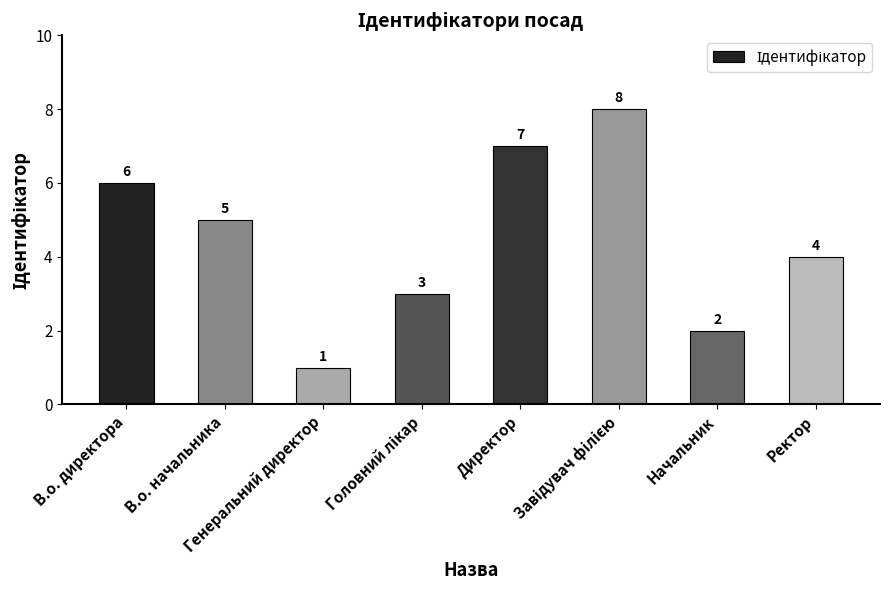

What is the sum of all values?

36